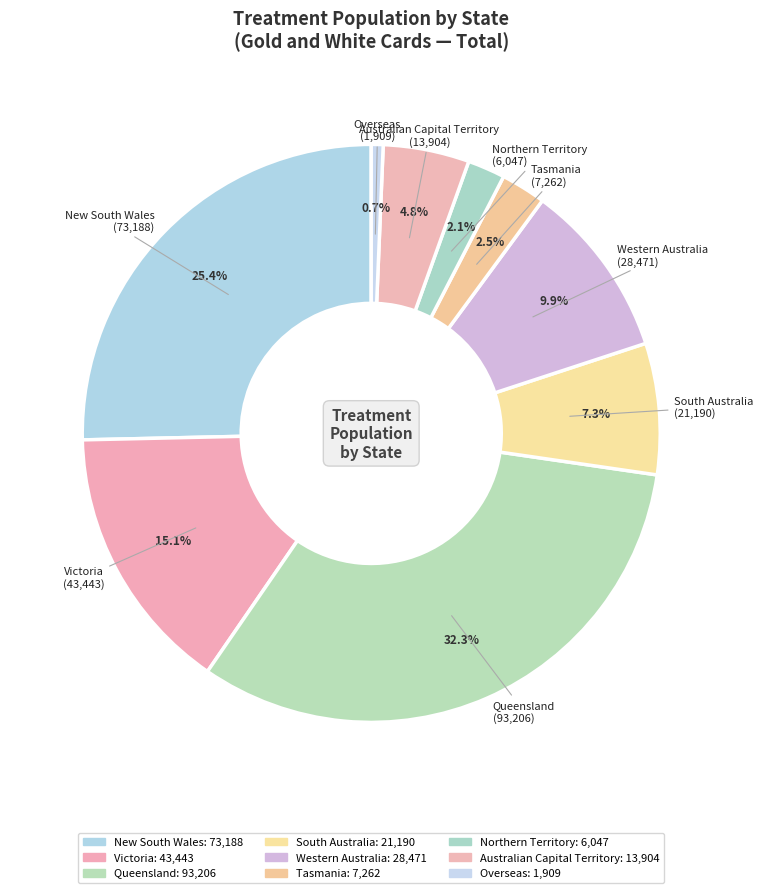

How many segments does this pie chart have?

9